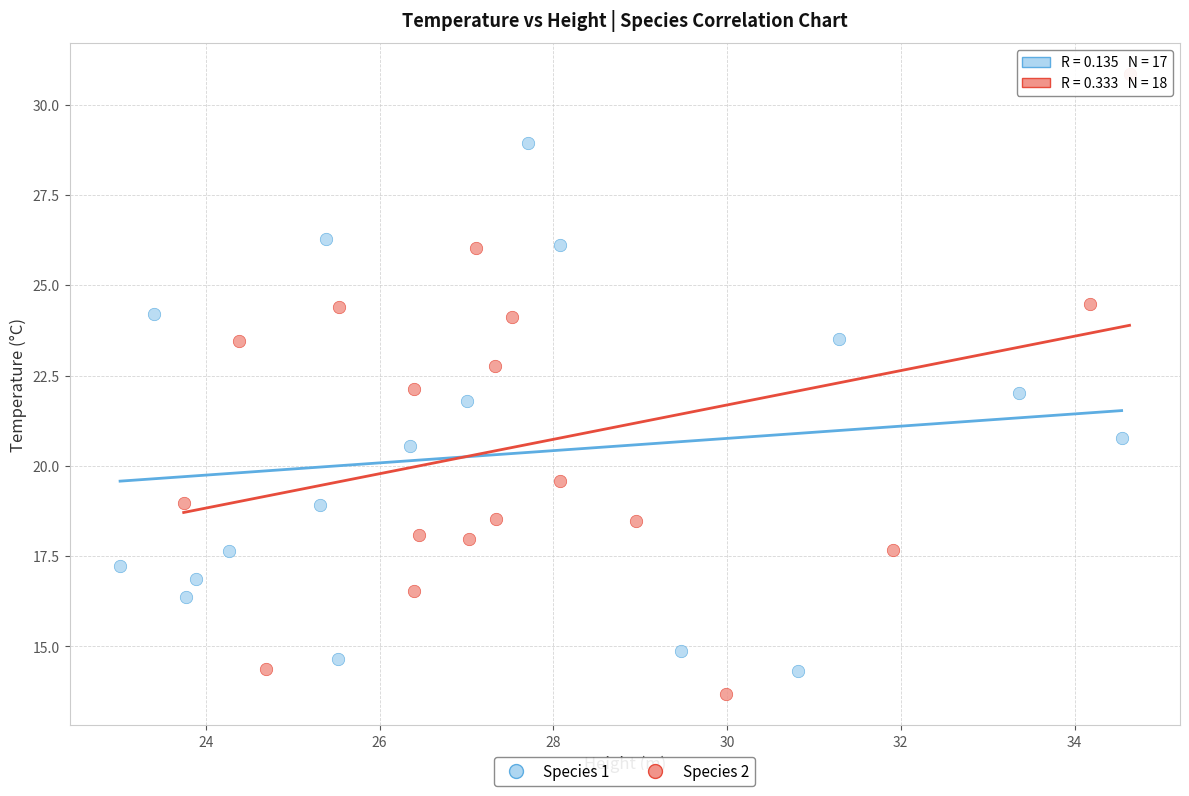

What are all the series names shown in the legend?

Species 1, Species 2